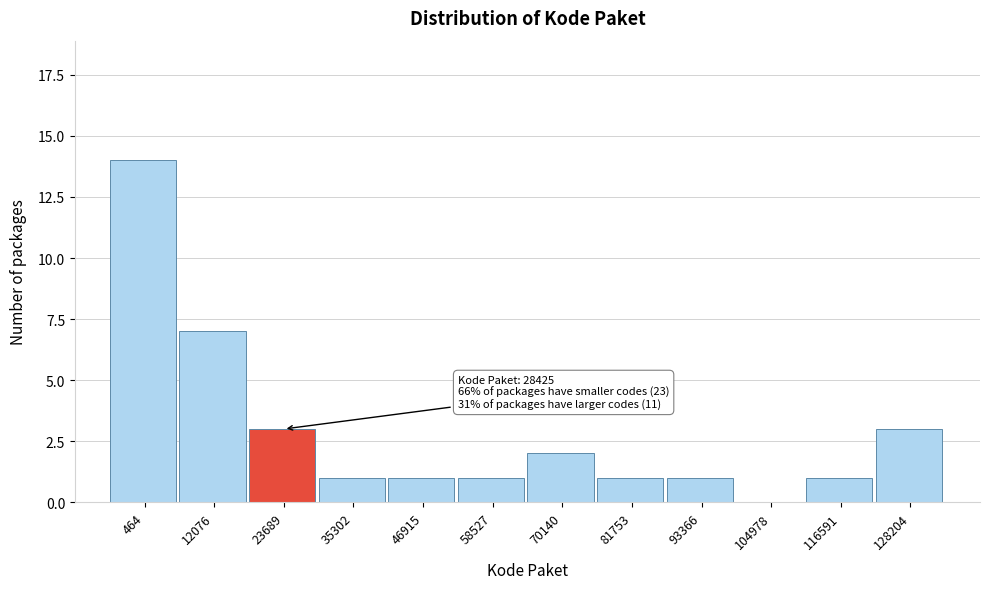

Reading right to left, what are all the values shown in this chart?

128204=3	116591=1	104978=0	93366=1	81753=1	70140=2	58527=1	46915=1	35302=1	23689=3	12076=7	464=14